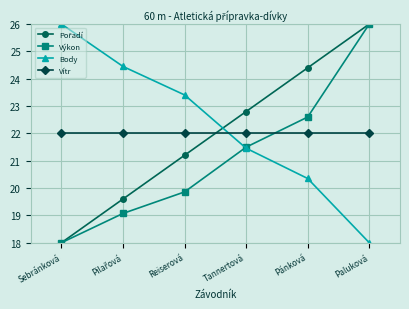

The value of Vítr at Pánková is 36.7. True or false?

False